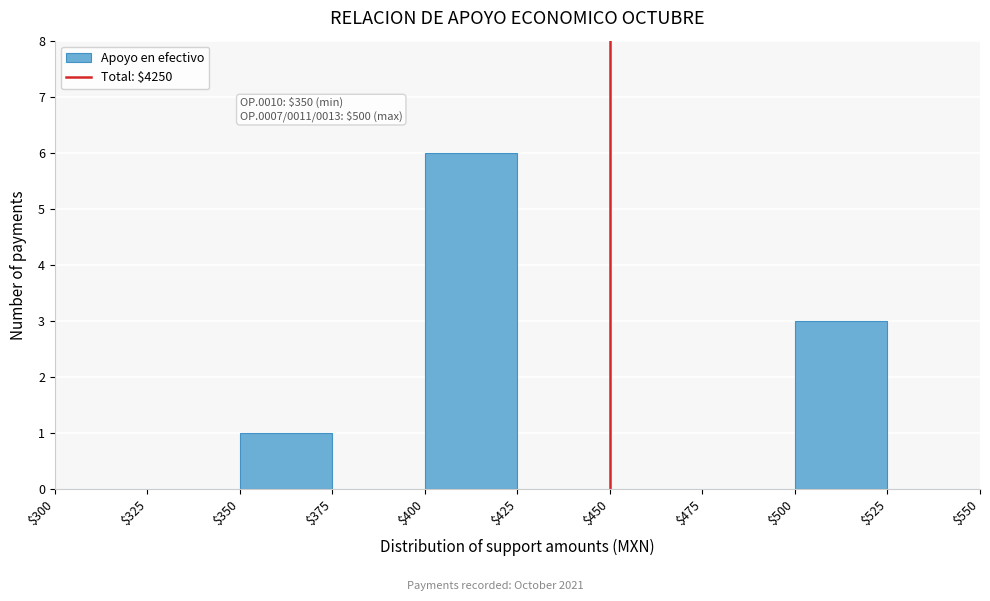

Over which range of the x-axis is the bar tallest?

$400 to $425